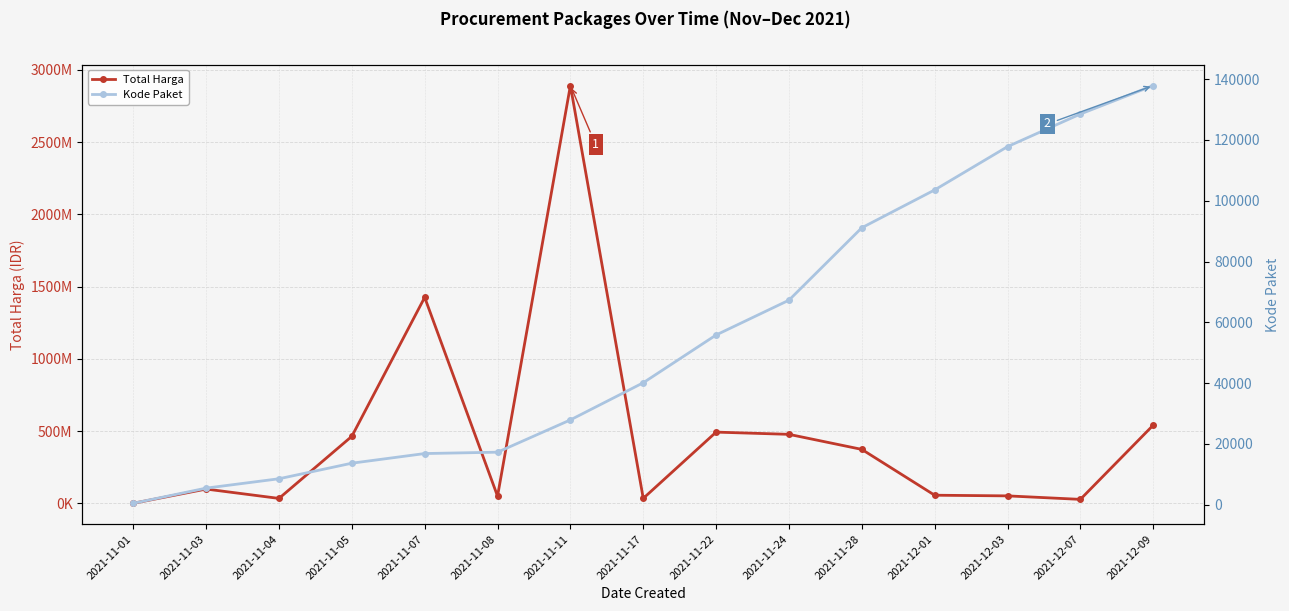

Is it true that Kode Paket equals 117783 at 2021-12-03?

True